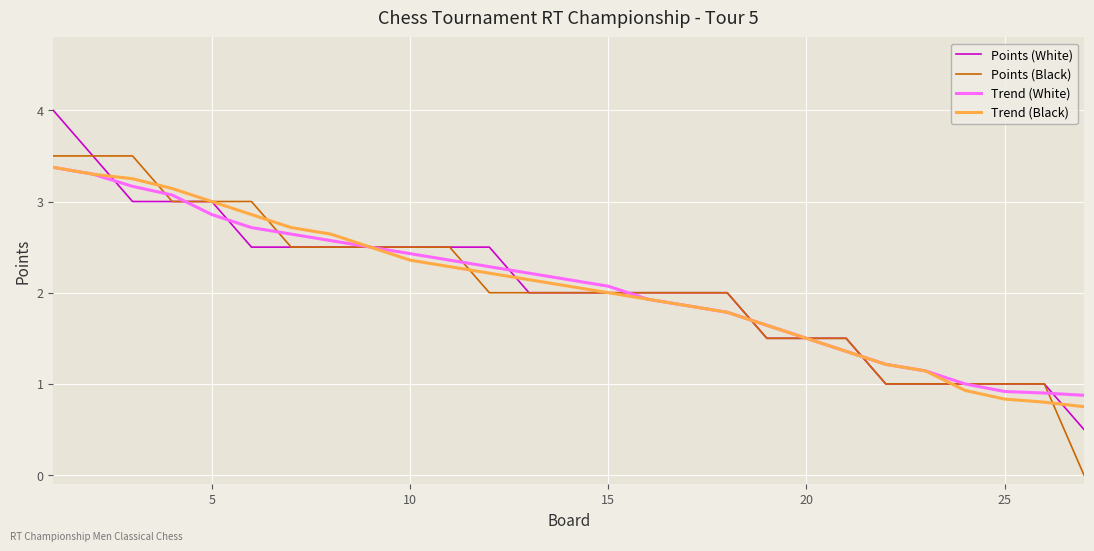

What is the maximum value for Points (Black)?

3.5